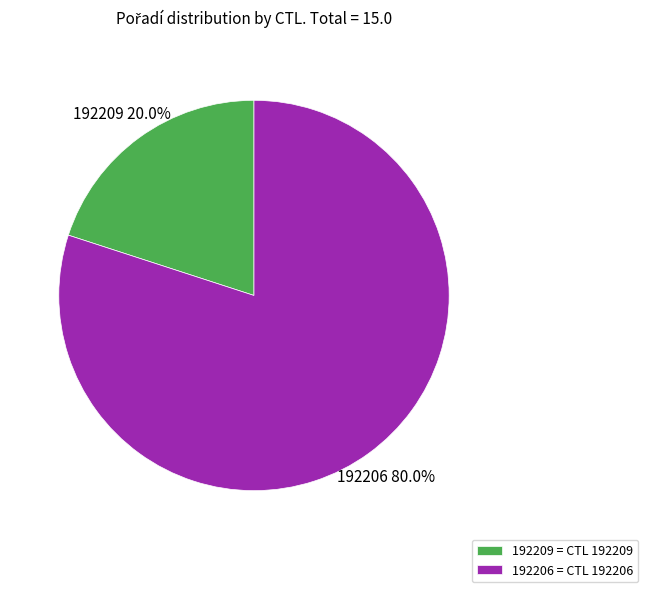

What is the largest slice in the pie chart?

192206